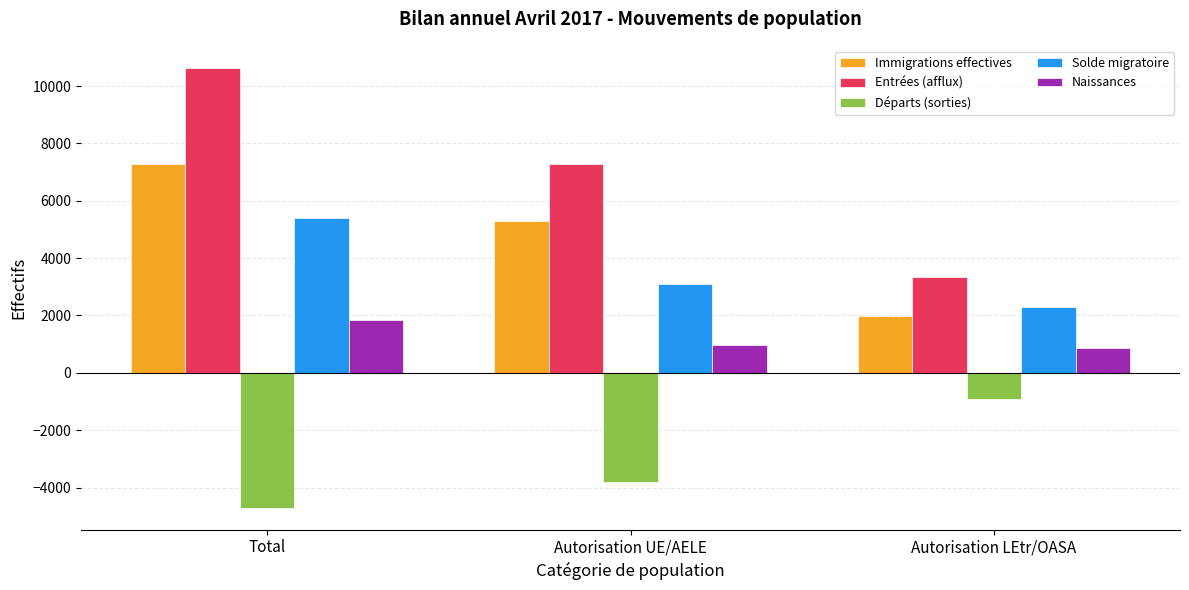

At which category is the sum across all series the highest?

Total